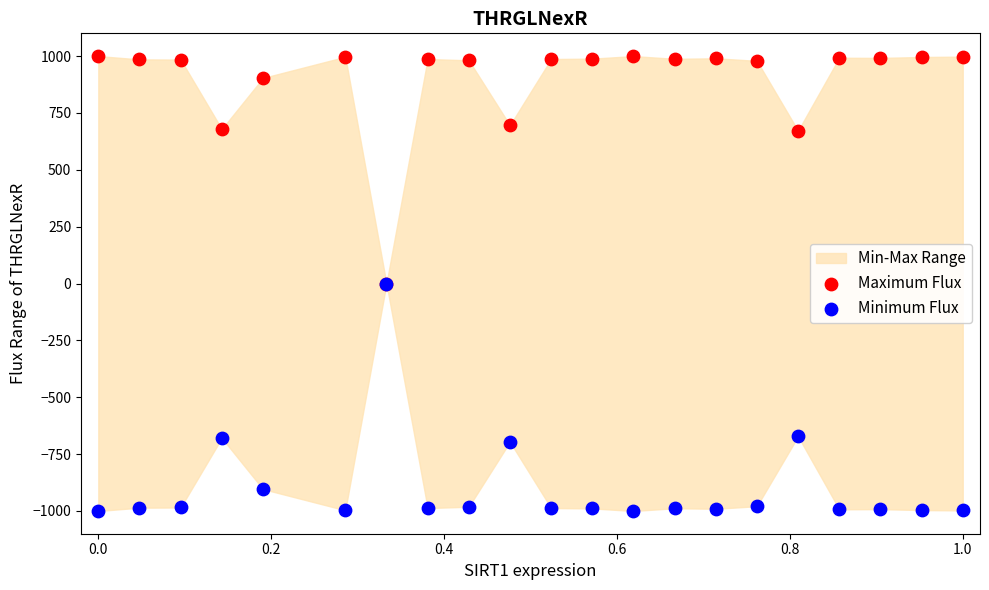

Which series has the widest spread of Y values?

Maximum Flux